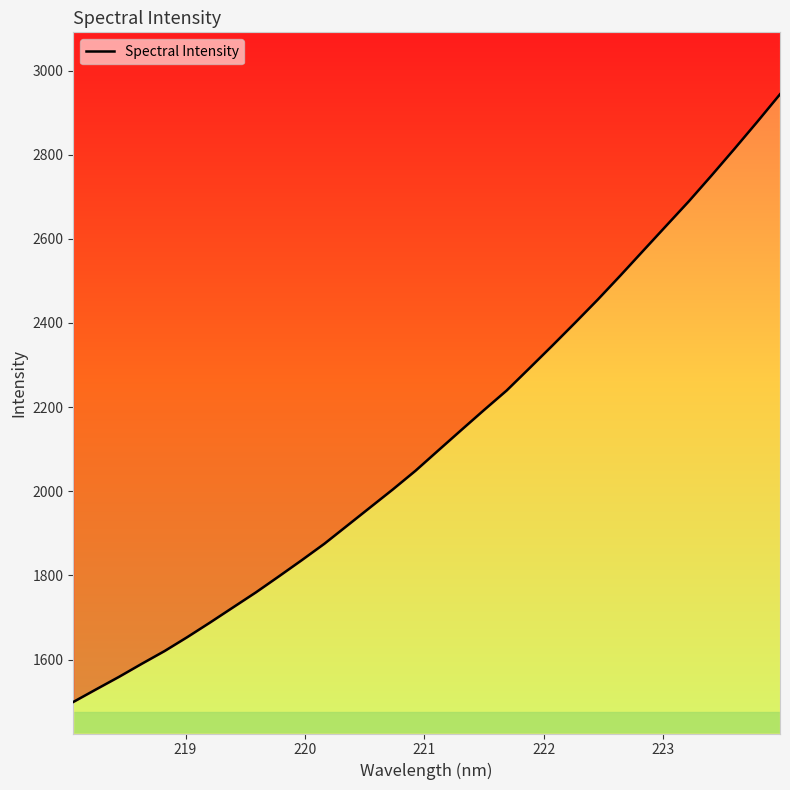

What position from the left is 223?

6